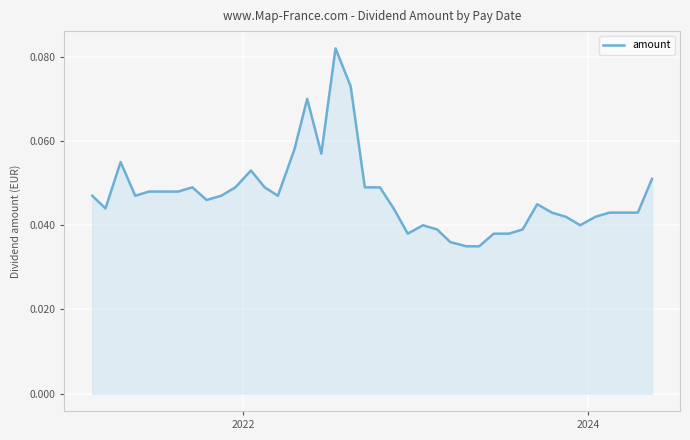

How many series are shown in this chart?

1